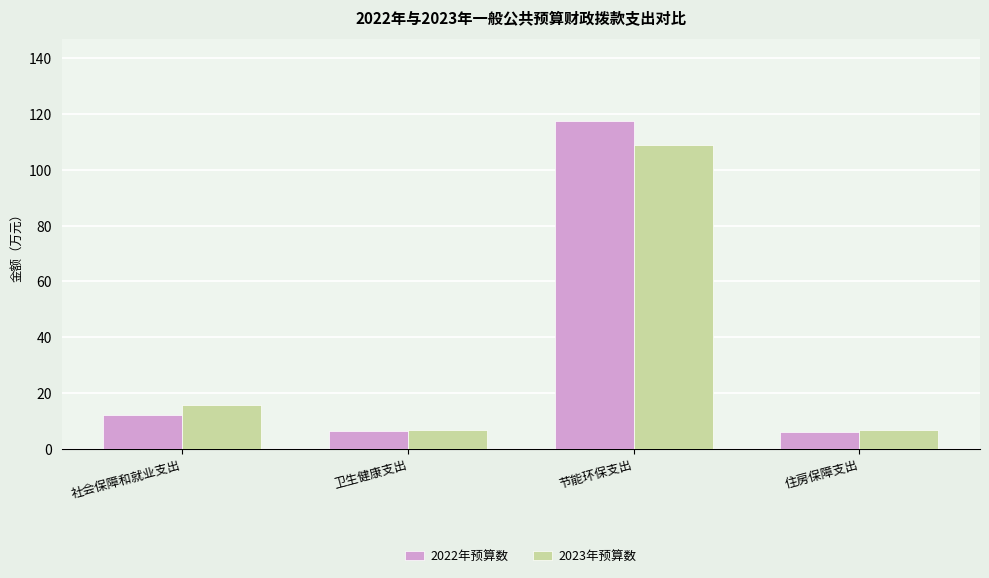

Between 社会保障和就业支出 and 节能环保支出, which series saw the biggest shift?

2022年预算数